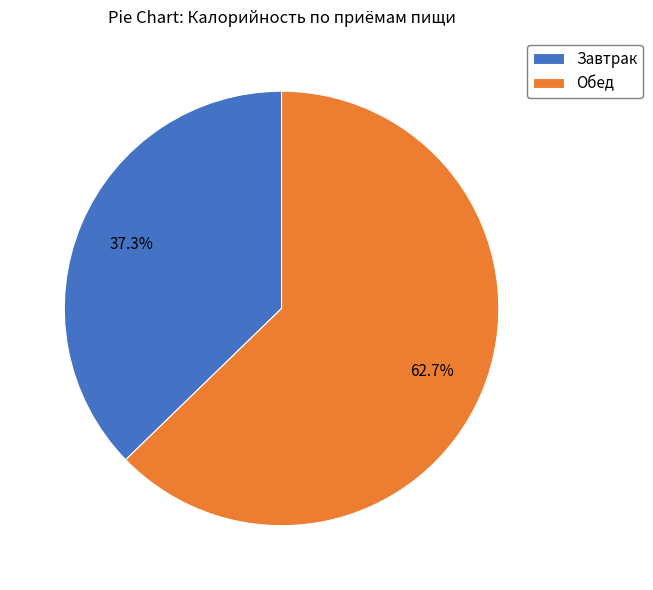

What percentage do Обед and Завтрак together represent?

100.0%